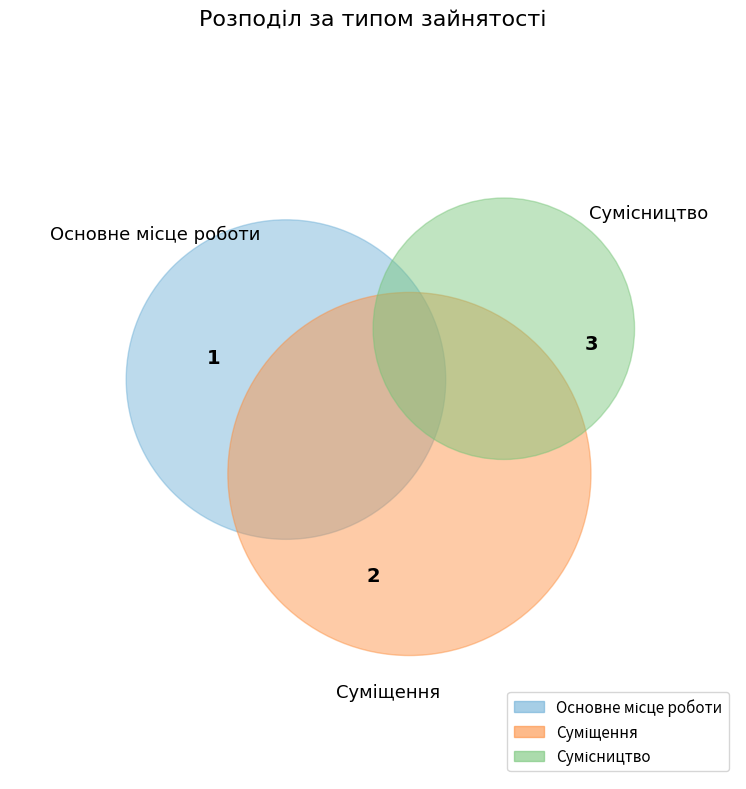

Which slice is the largest?

Сумісництво